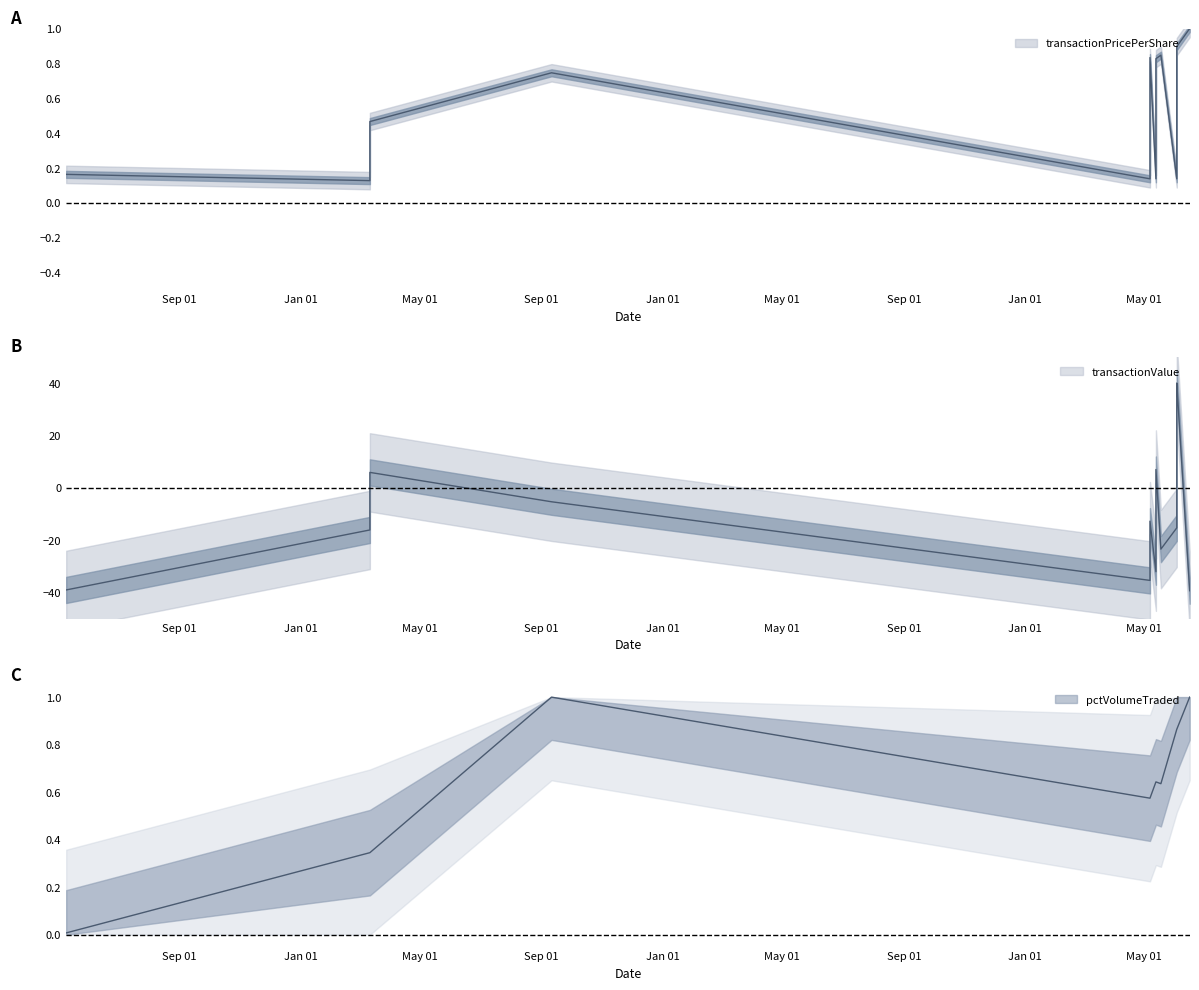

Between 2015-05-13 and 2015-05-07, which is larger?

2015-05-13